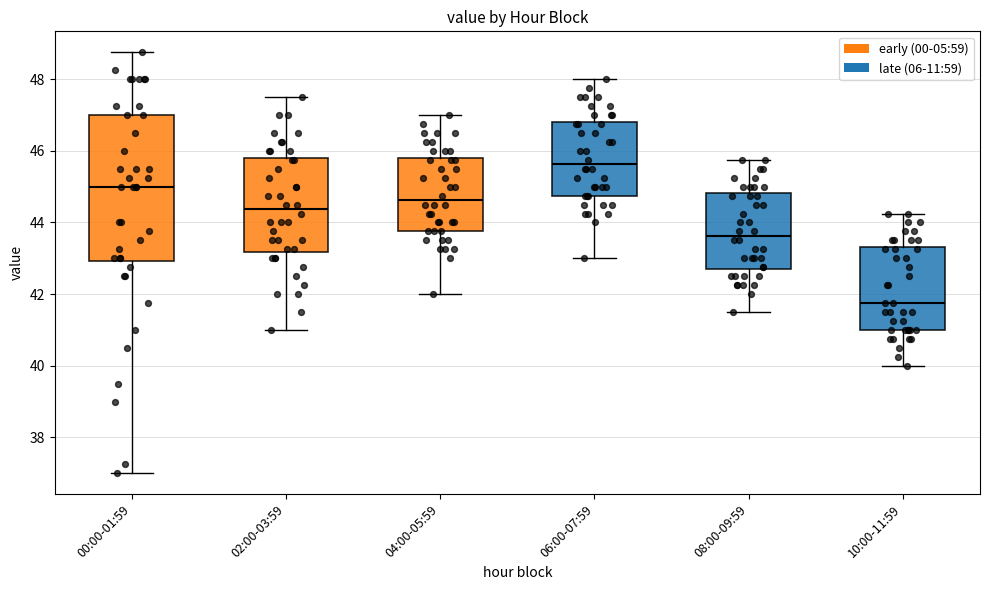

Which box is the tallest, from its lower edge to its upper edge?

00:00-01:59